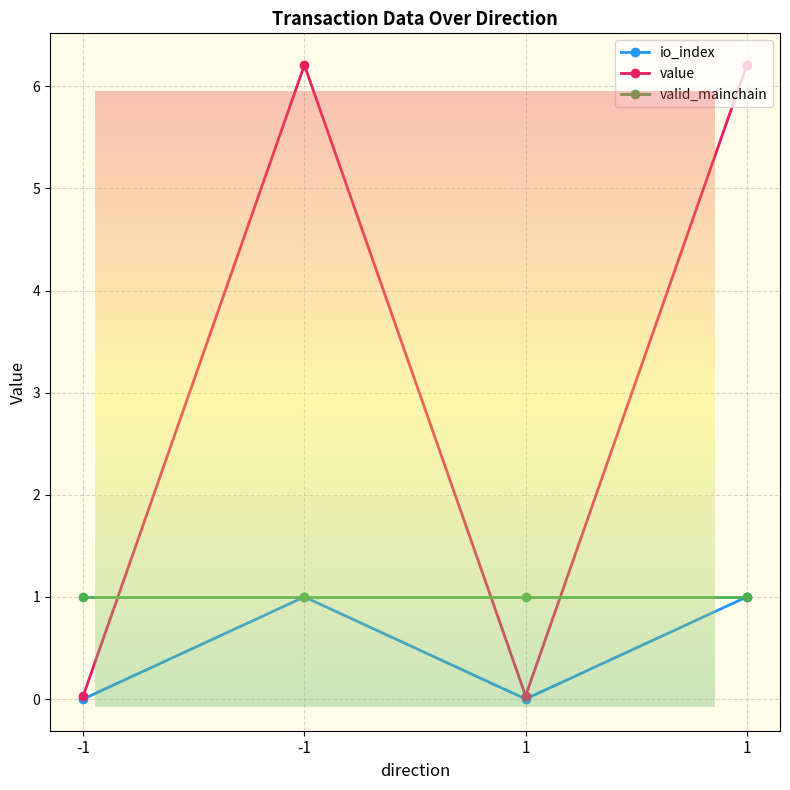

What are all the series names shown in the legend?

io_index, value, valid_mainchain